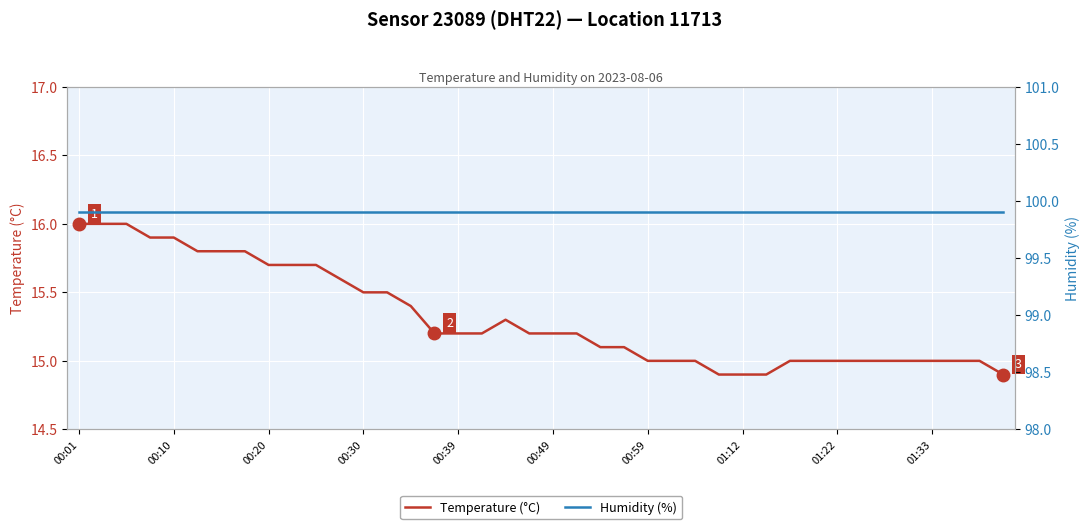

Rank the series by their maximum value, from highest to lowest.

Humidity (%), Temperature (°C)